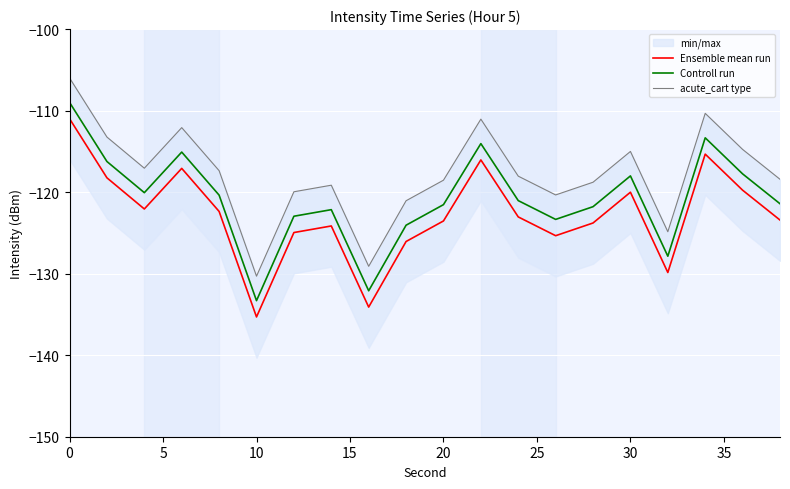

True or false: Ensemble mean run and acute_cart type intersect in this chart.

False